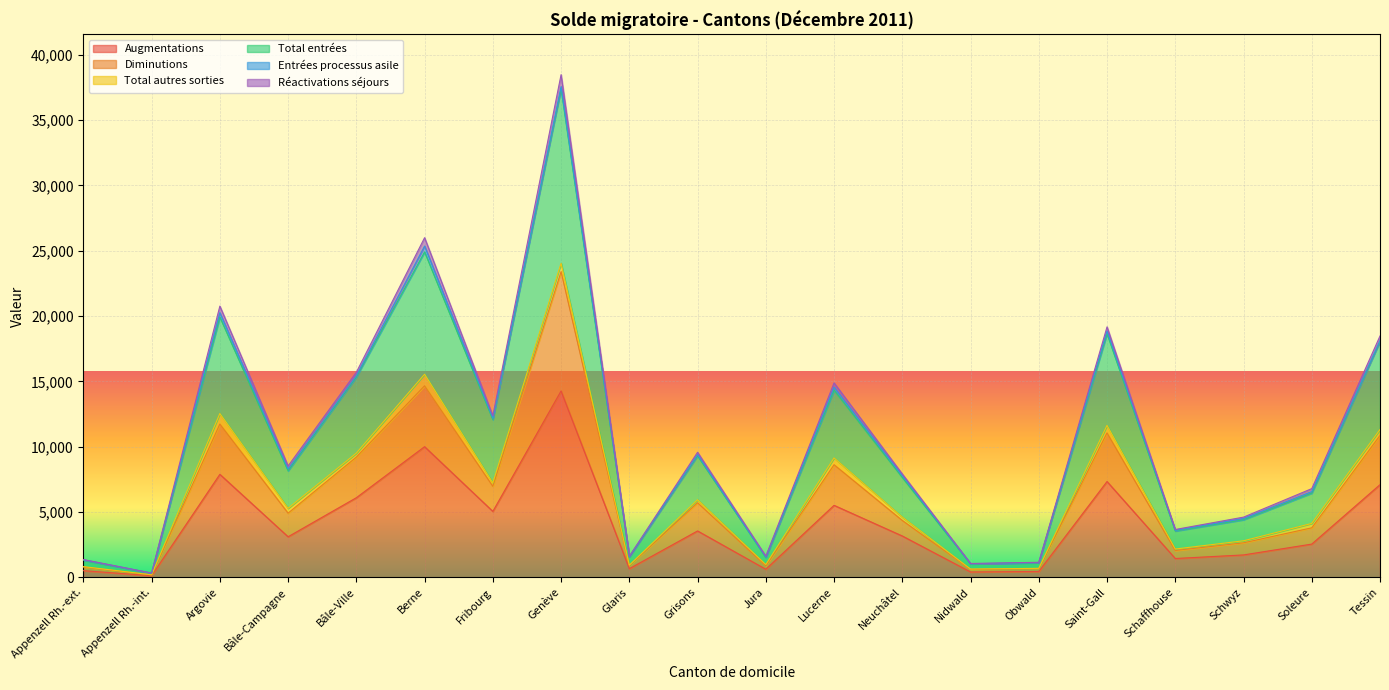

Which series changed the most between Fribourg and Glaris?

Total entrées